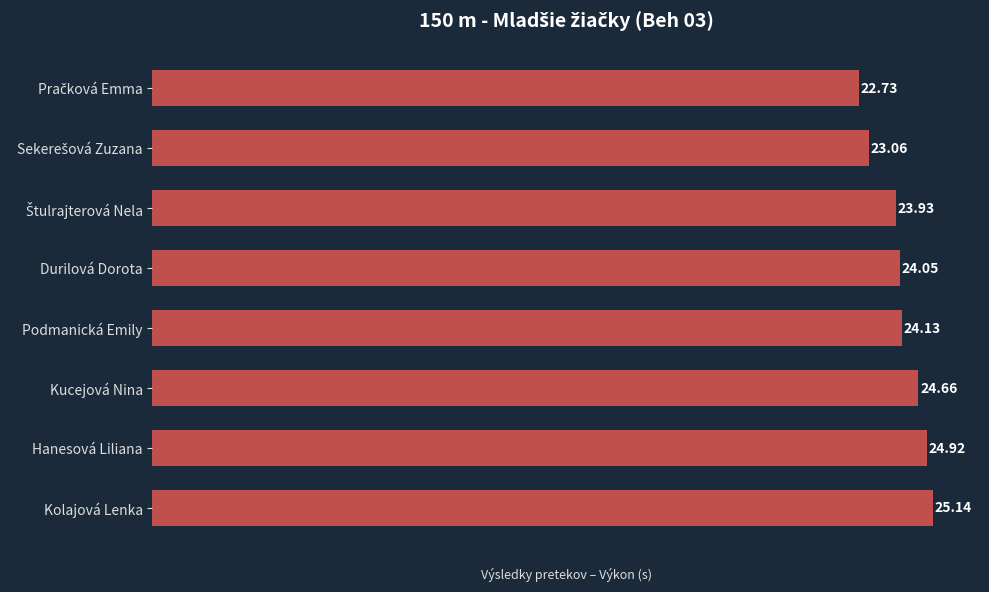

How many bars are there in total?

8